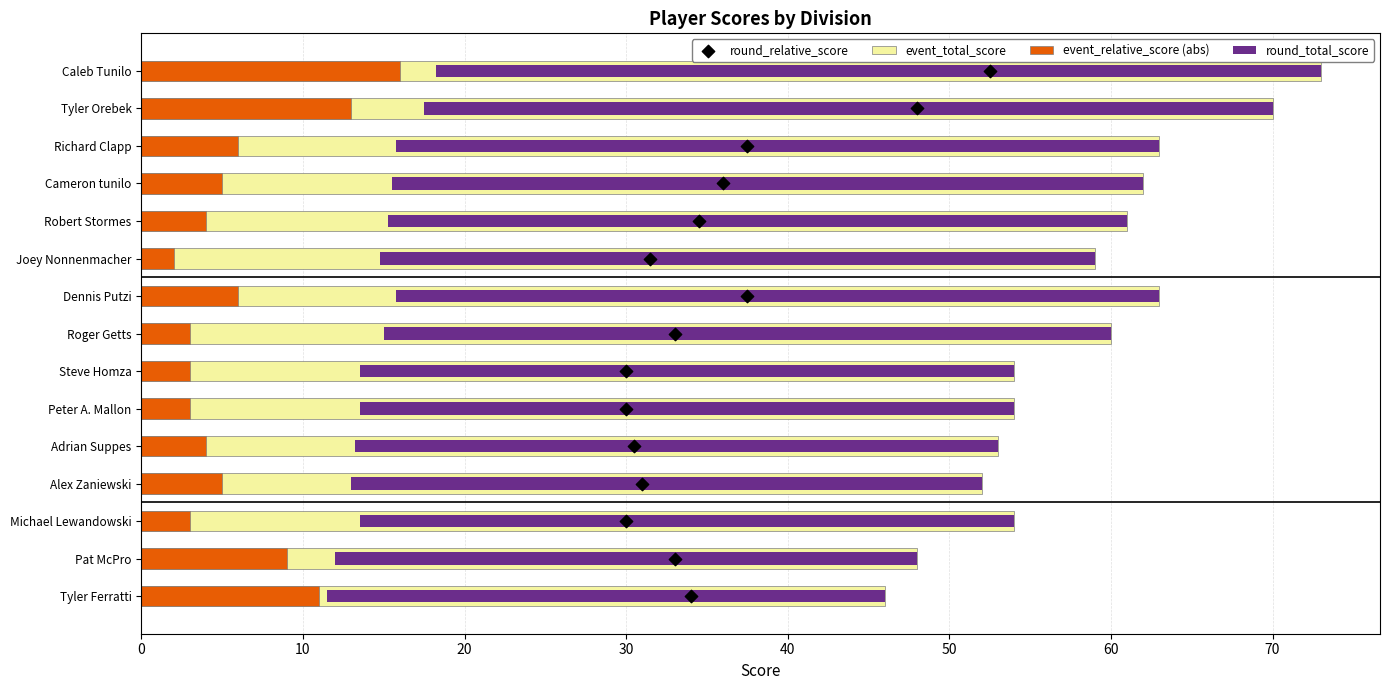

Which series has the largest total across all categories?

event_total_score